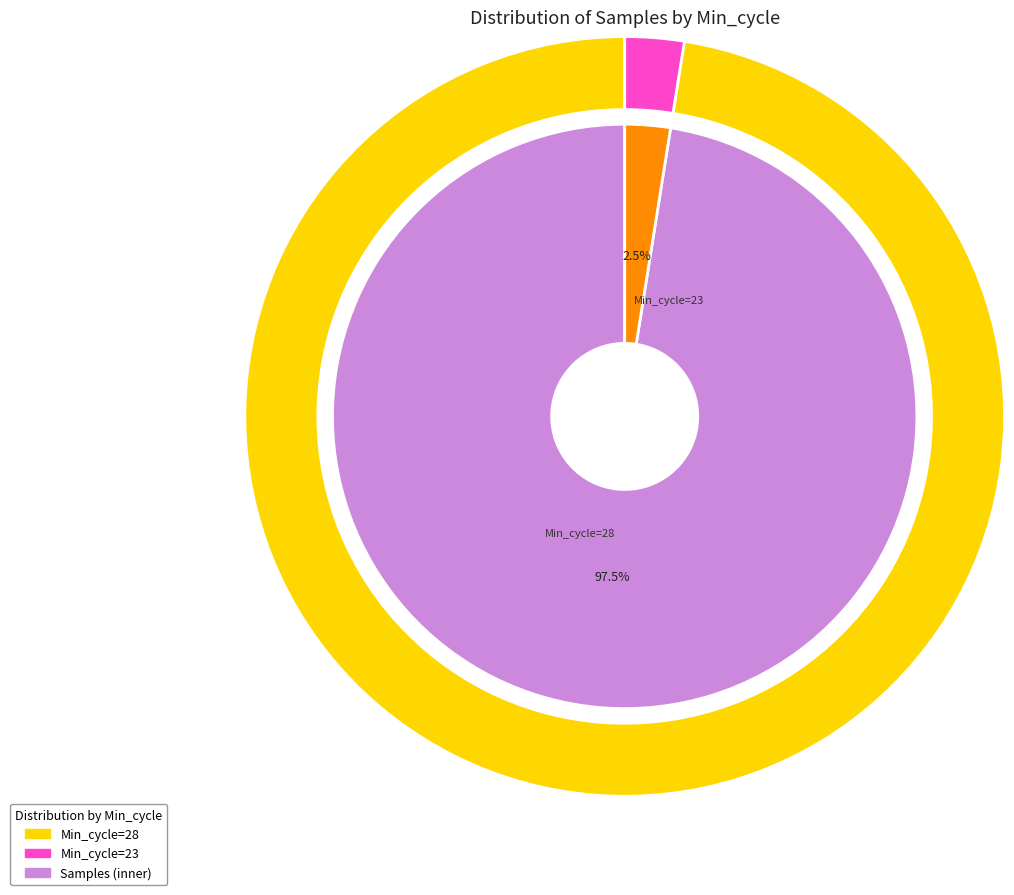

Is 28 the majority of the pie?

No